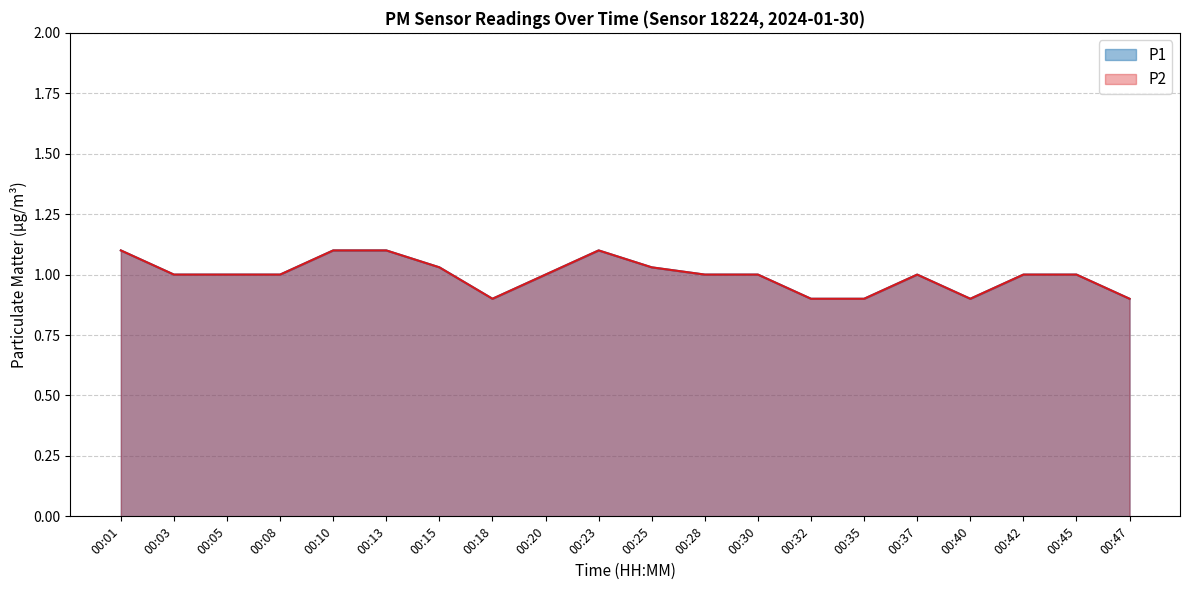

Does the chart have visible grid lines?

Yes